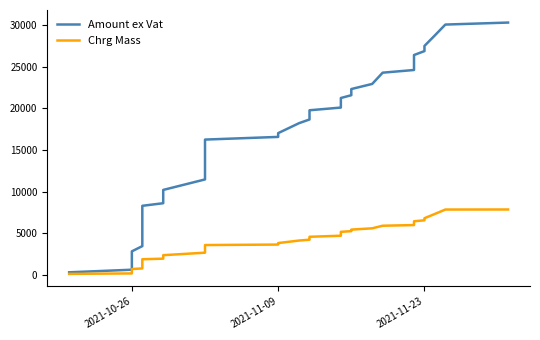

How many distinct data groups are displayed?

2